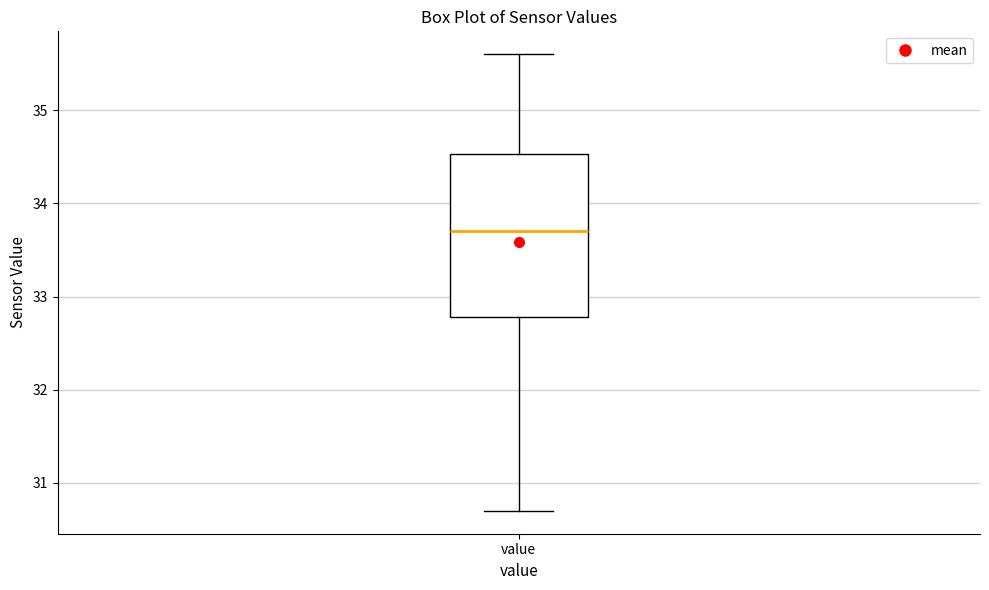

Where does the lower whisker of the box for value end on the y-axis? The values are not printed on the chart, so give them approximately, as read against the axis.

30.7